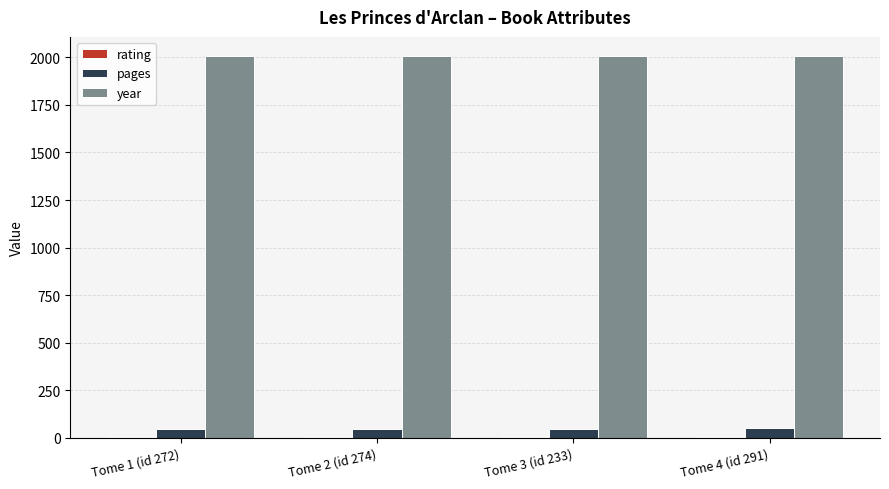

At how many categories does at least one series exceed 1420?

4